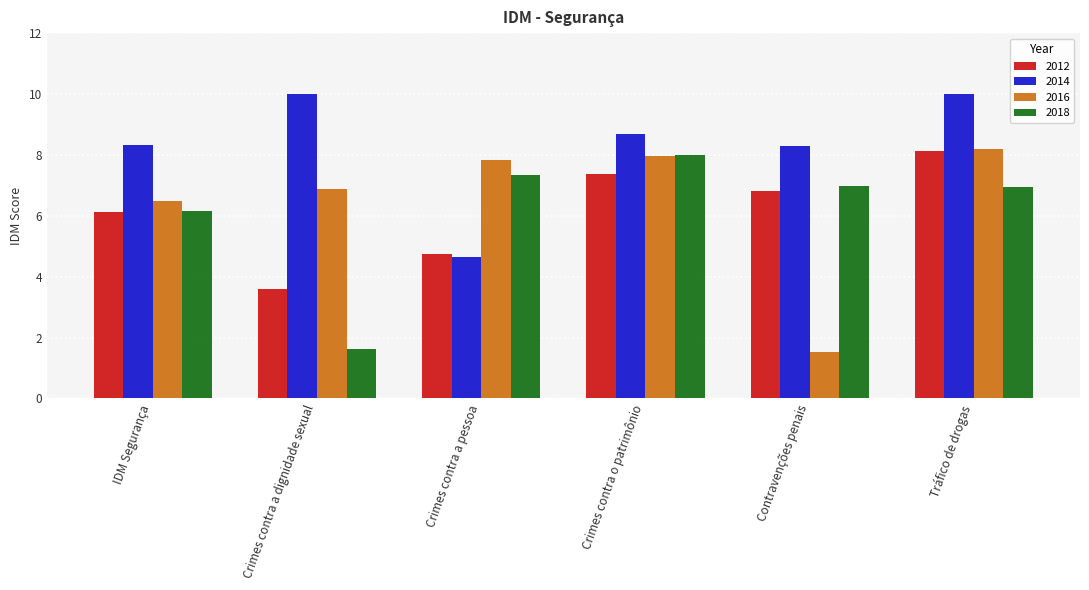

What is the difference between the highest and lowest values at Contravenções penais?

6.8